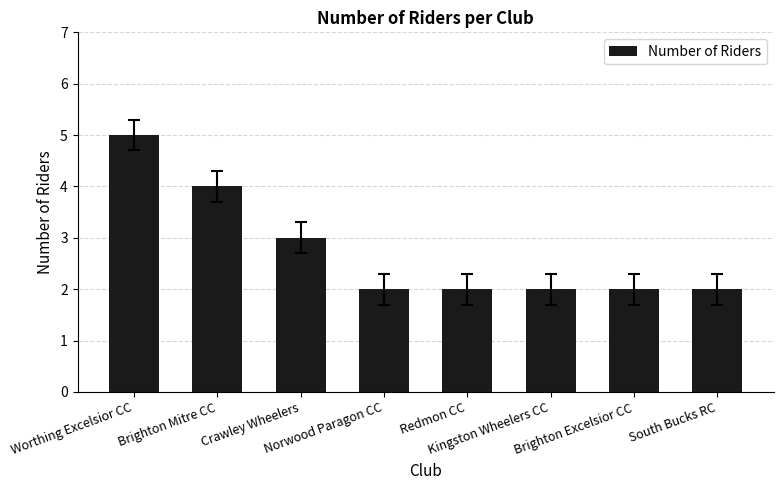

The value at Norwood Paragon CC is 2. True or false?

True